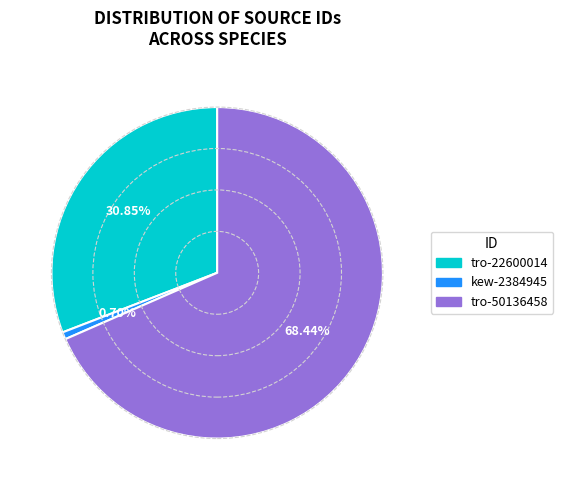

How many segments does this pie chart have?

3